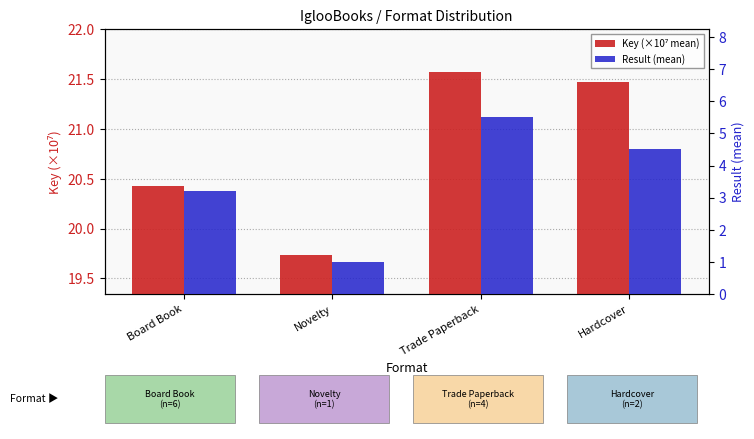

What is the lowest value of the Key (×10⁷ mean) series?

19.7